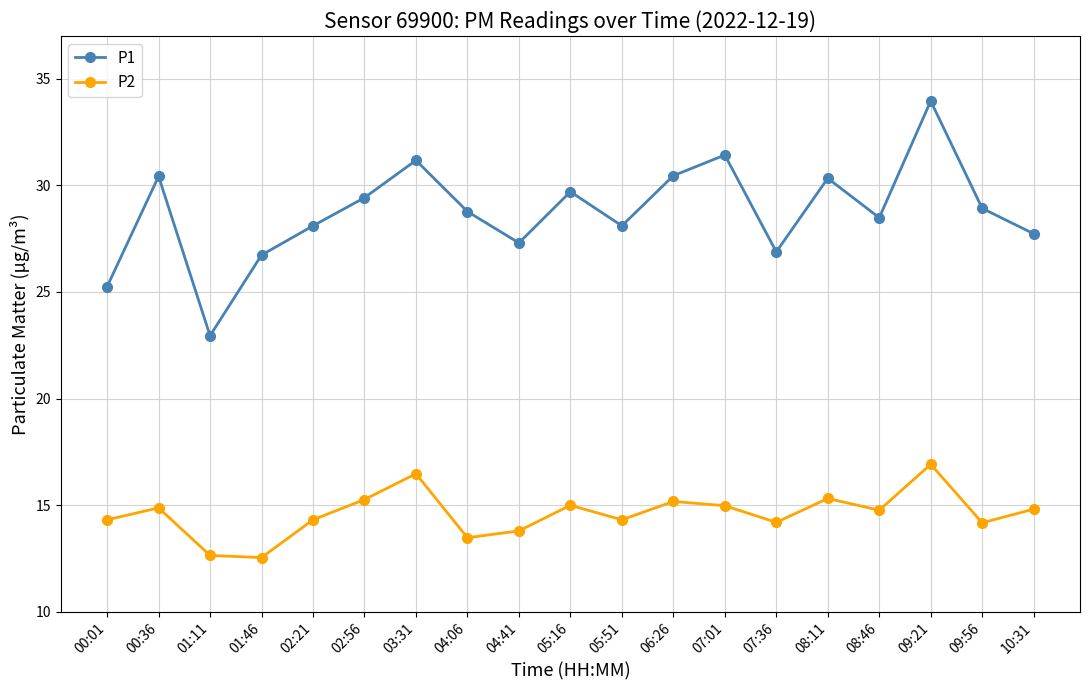

The value of P2 at 07:01 is 15.0. True or false?

True